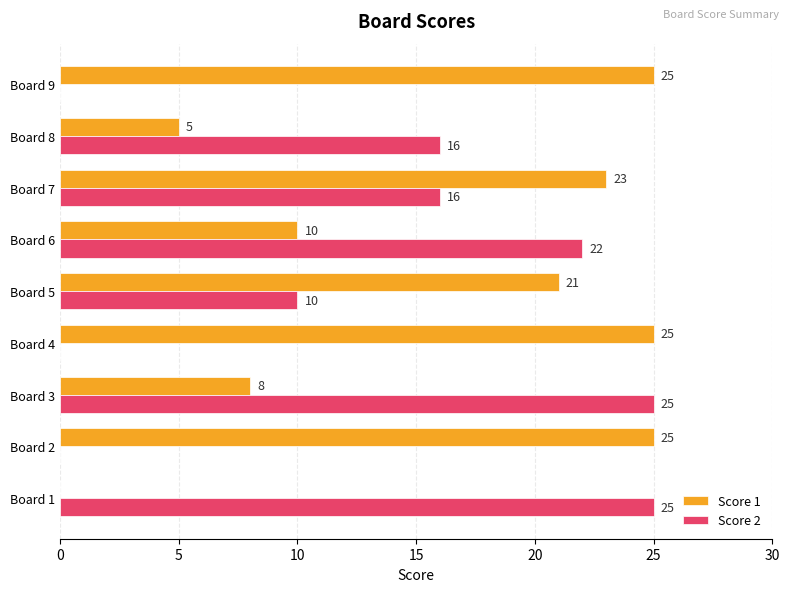

At which label is Score 2 closest to 12?

Board 5